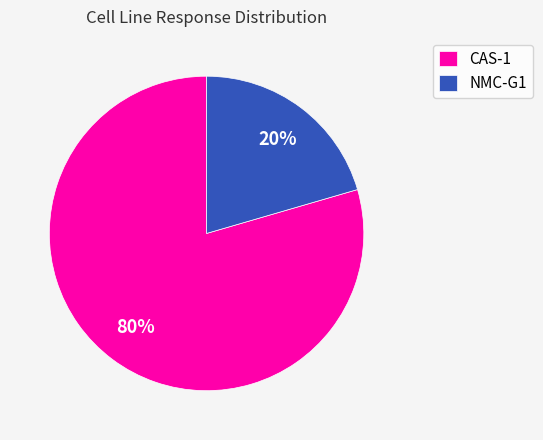

Is the sum of CAS-1 and NMC-G1 greater than half?

Yes